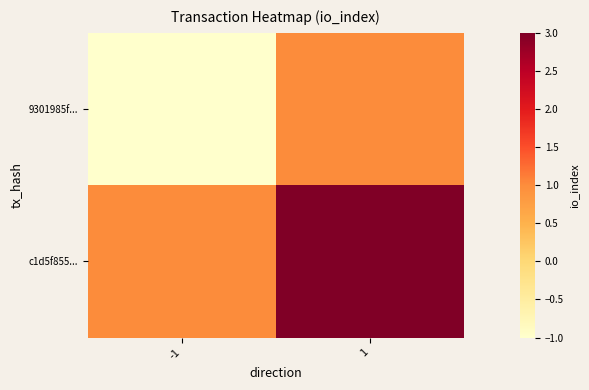

Rank the series by their maximum value, from highest to lowest.

c1d5f855..., 9301985f...